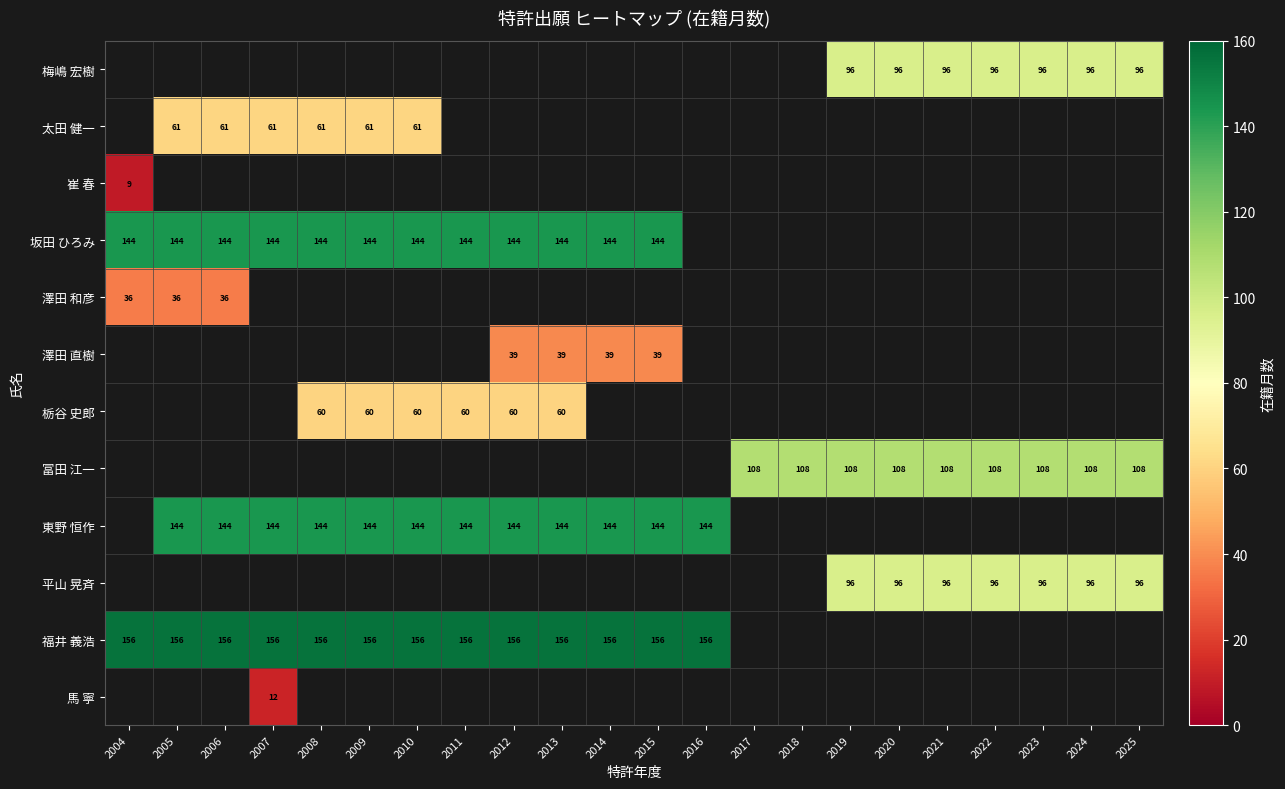

True or false: 福井 義浩 has a value of 156 at 2006.

True